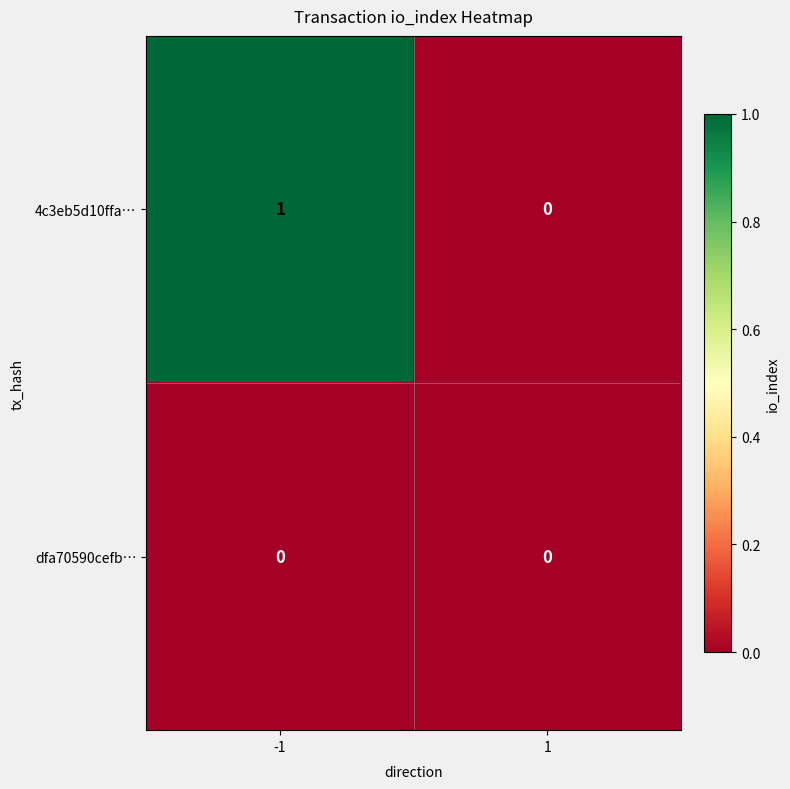

What is the total value across all series at -1?

1